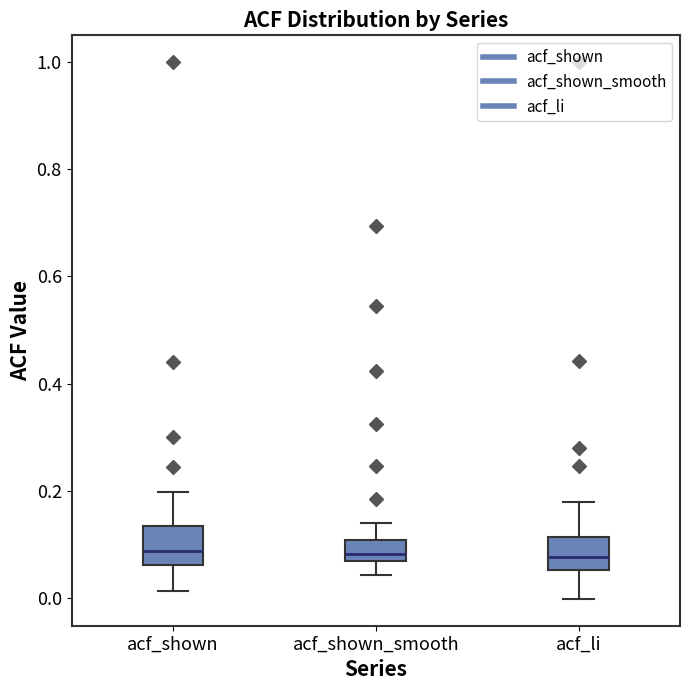

Reading left to right, read every box against the y-axis: the position of its median line, the range the box covers, and the ends of its whiskers. The values are not printed on the chart, so give them approximately, as read against the axis.

acf_shown: median 0.08, box 0.06 to 0.14, whiskers 0.02 to 0.20
acf_shown_smooth: median 0.08, box 0.06 to 0.10, whiskers 0.04 to 0.14
acf_li: median 0.08, box 0.06 to 0.12, whiskers 0.00 to 0.18